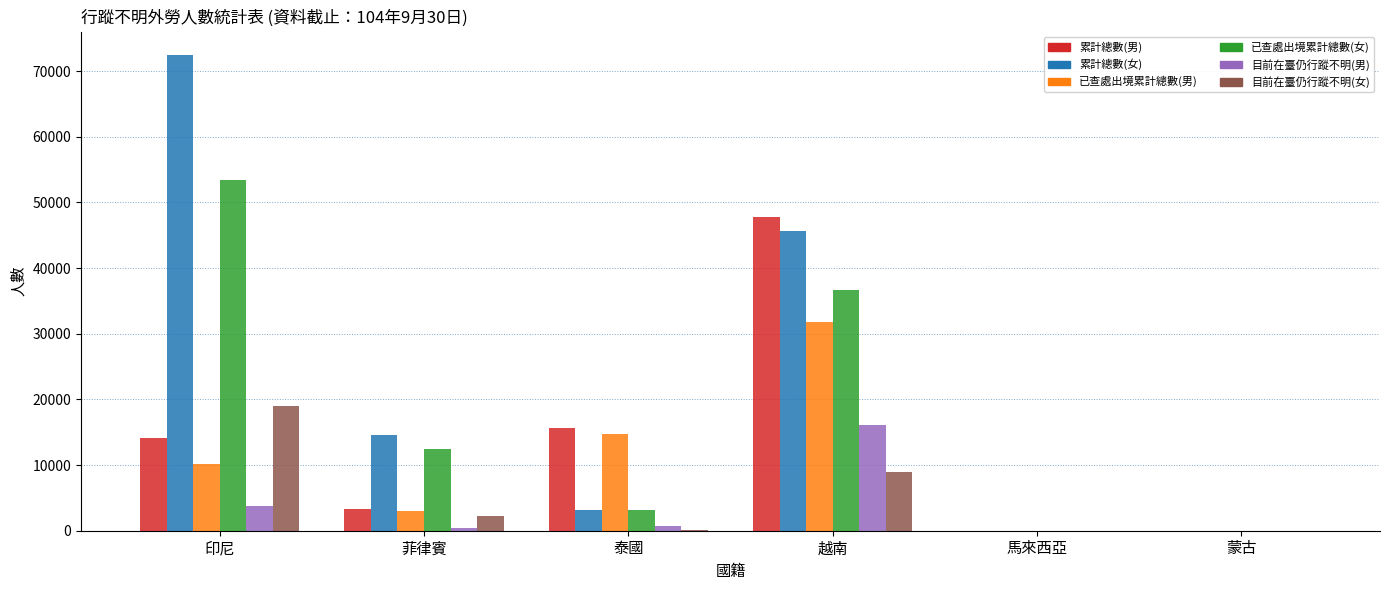

Which series has the widest spread of values?

累計總數(女)